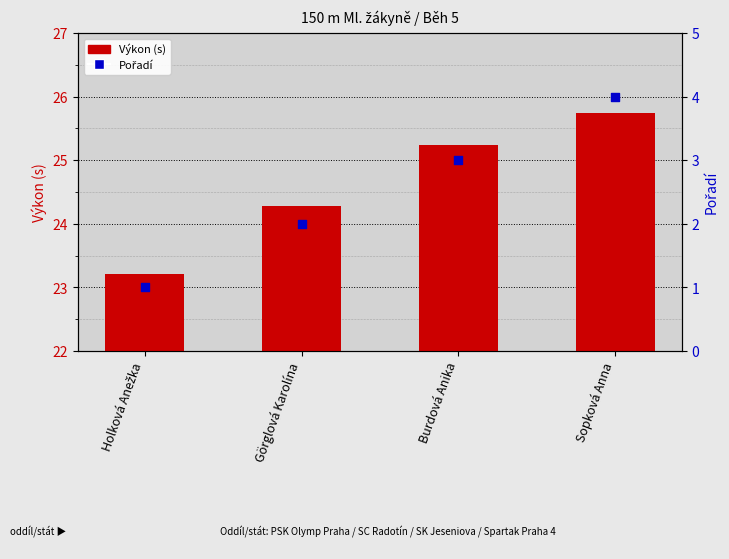

Is the value of Pořadí at Burdová Anika greater than the value of Výkon (s) at Sopková Anna?

No